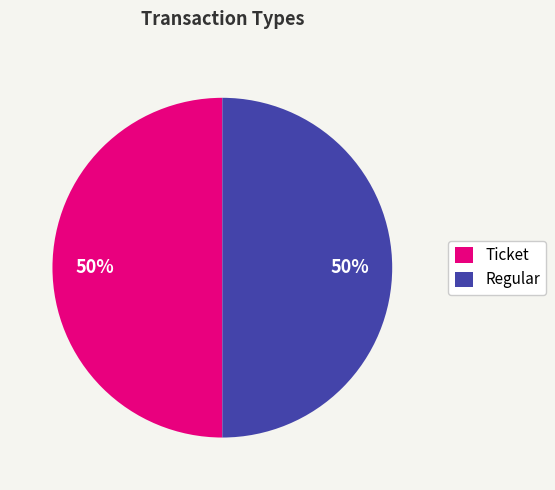

To the nearest percent, what is the combined percentage of Ticket and Regular?

100%